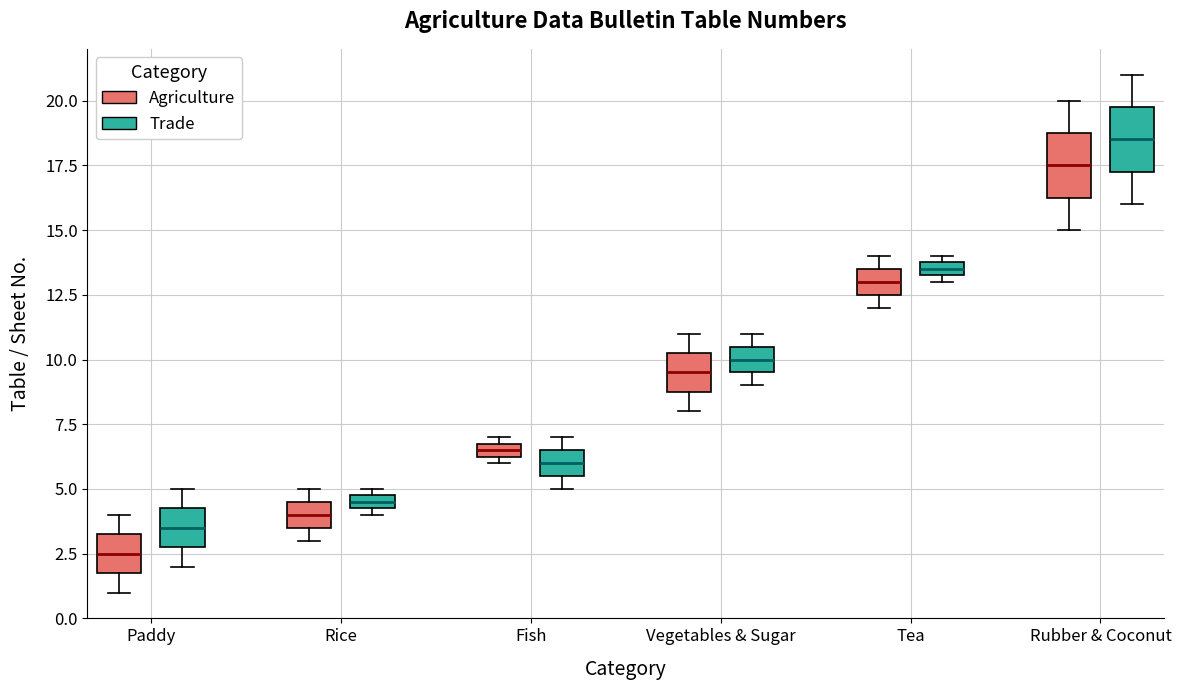

Which box's median line is the lowest?

Paddy (Agriculture)